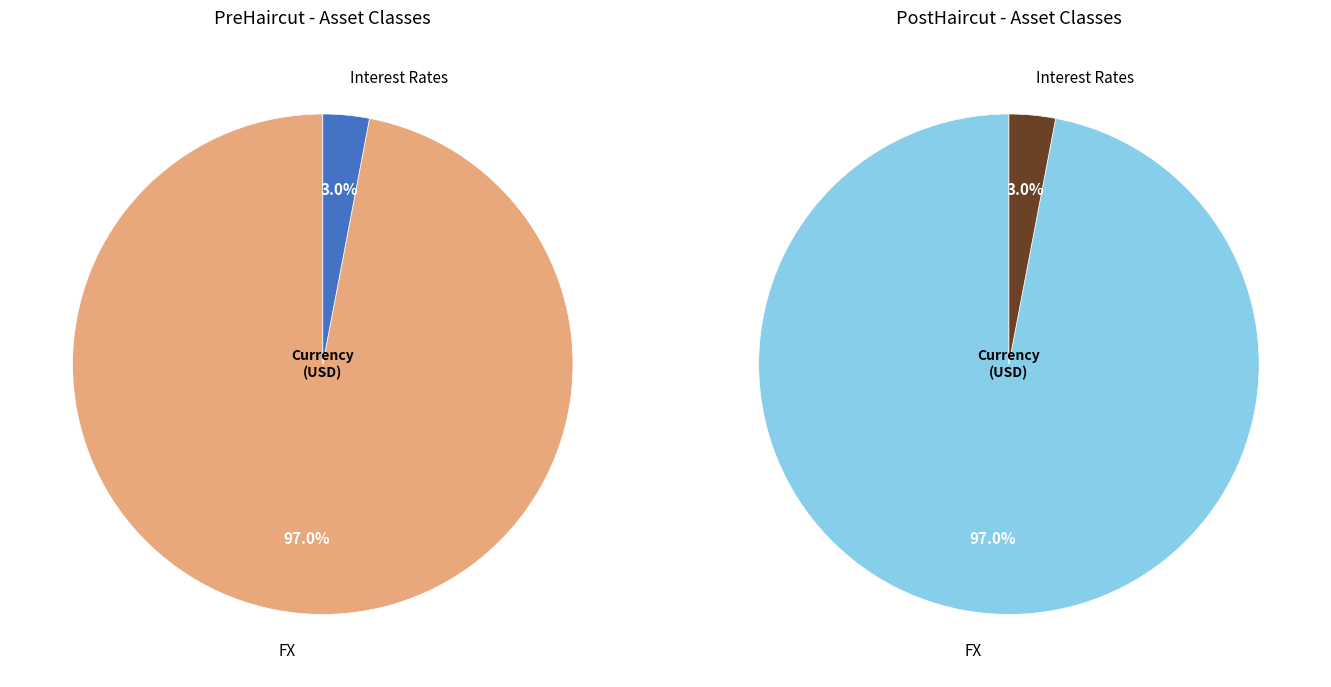

Does FX account for over 50% of the chart?

Yes